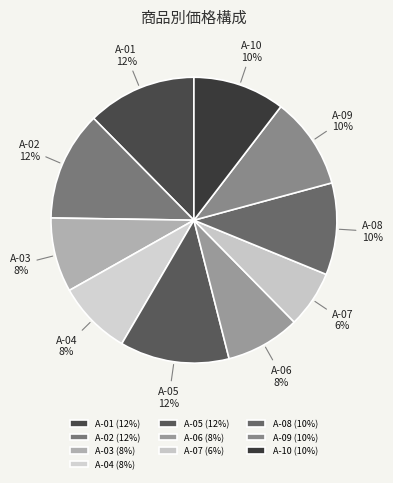

Is it true that A-10 is 24% of the pie?

False